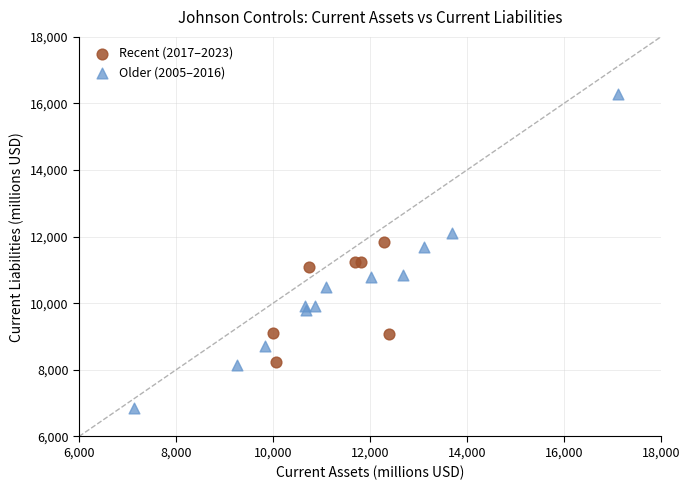

Which series reaches the minimum Y coordinate?

Older (2005–2016)